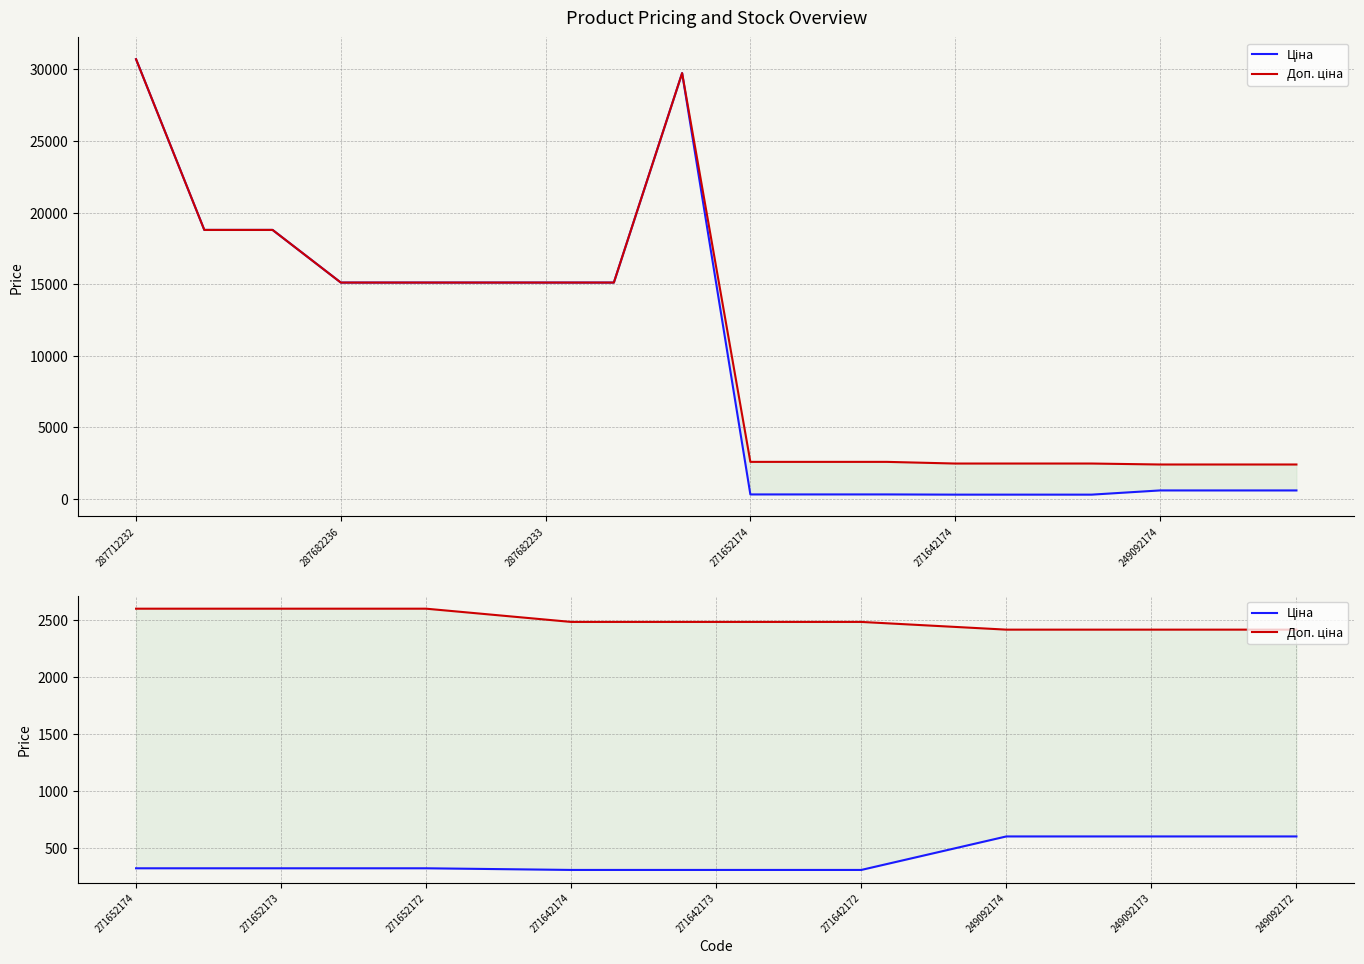

Does the chart display data point markers on the line(s)?

No